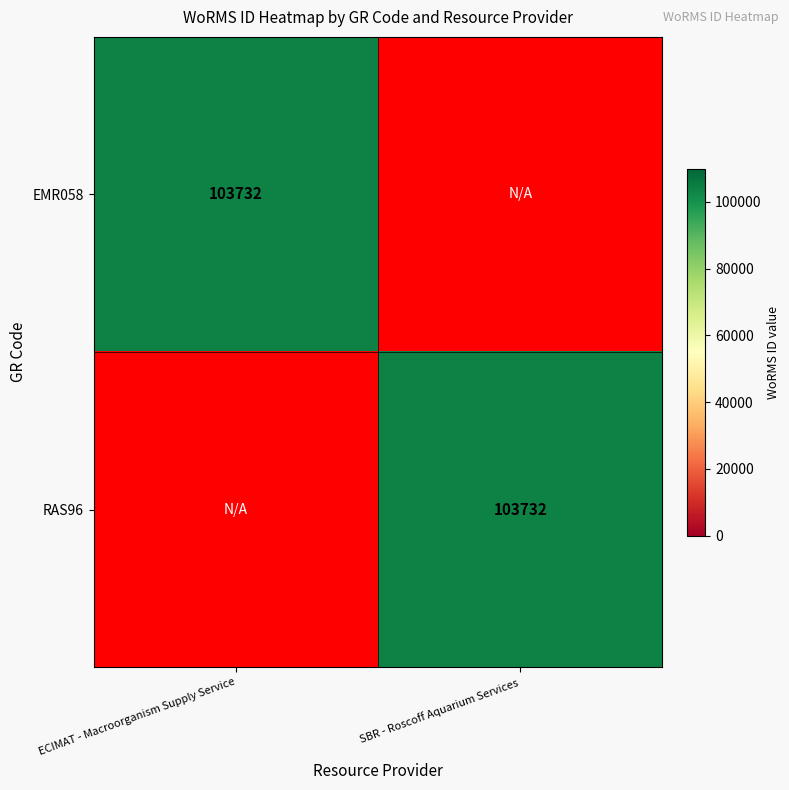

At which category is the sum across all series the highest?

ECIMAT - Macroorganism Supply Service